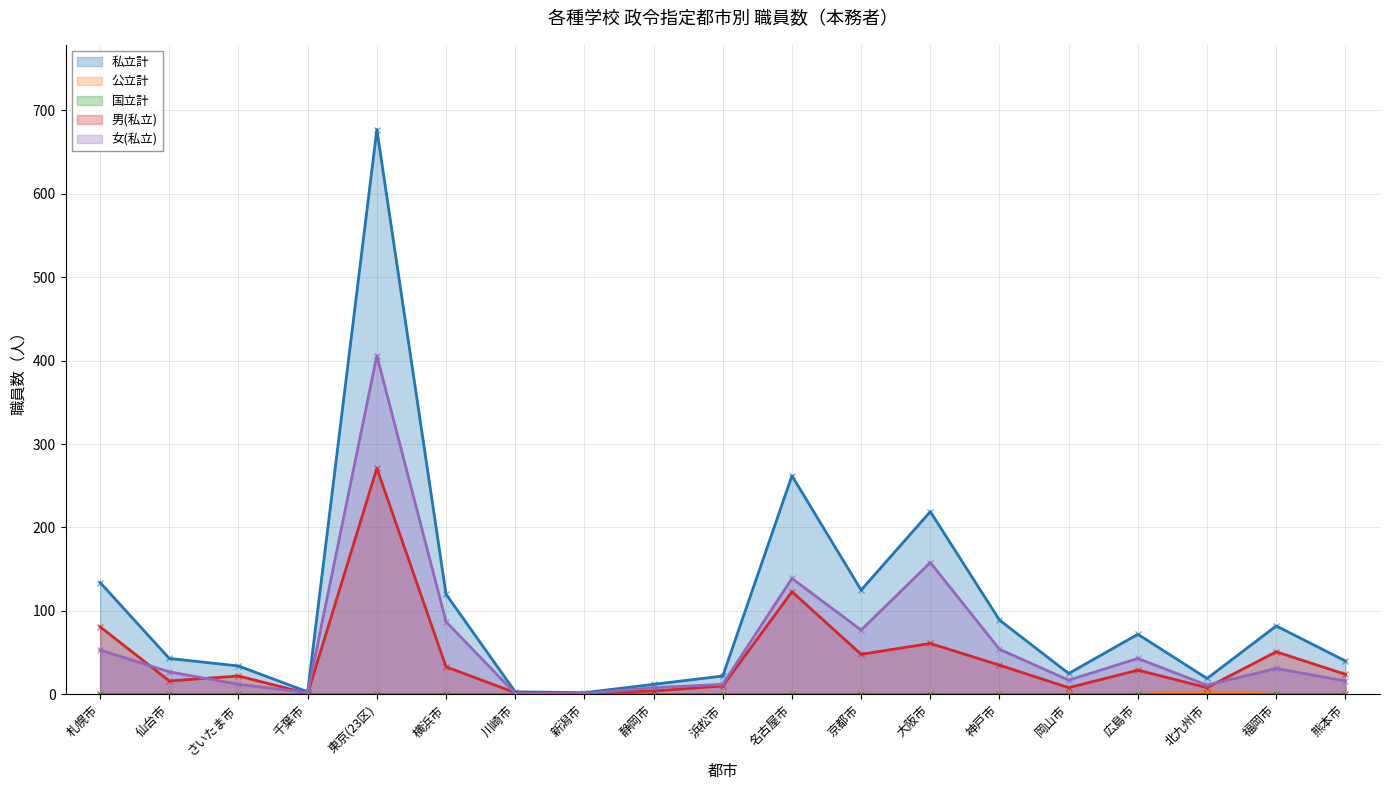

At which category is the sum across all series the highest?

東京(23区)